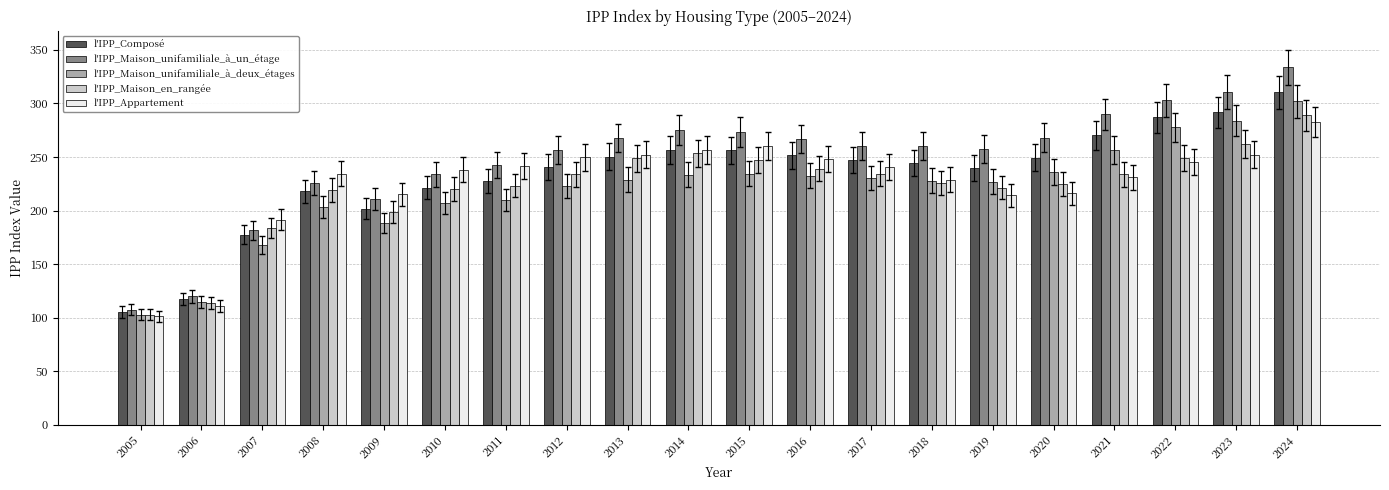

What is the sum of all l'IPP_Maison_unifamiliale_à_un_étage values?

4945.8